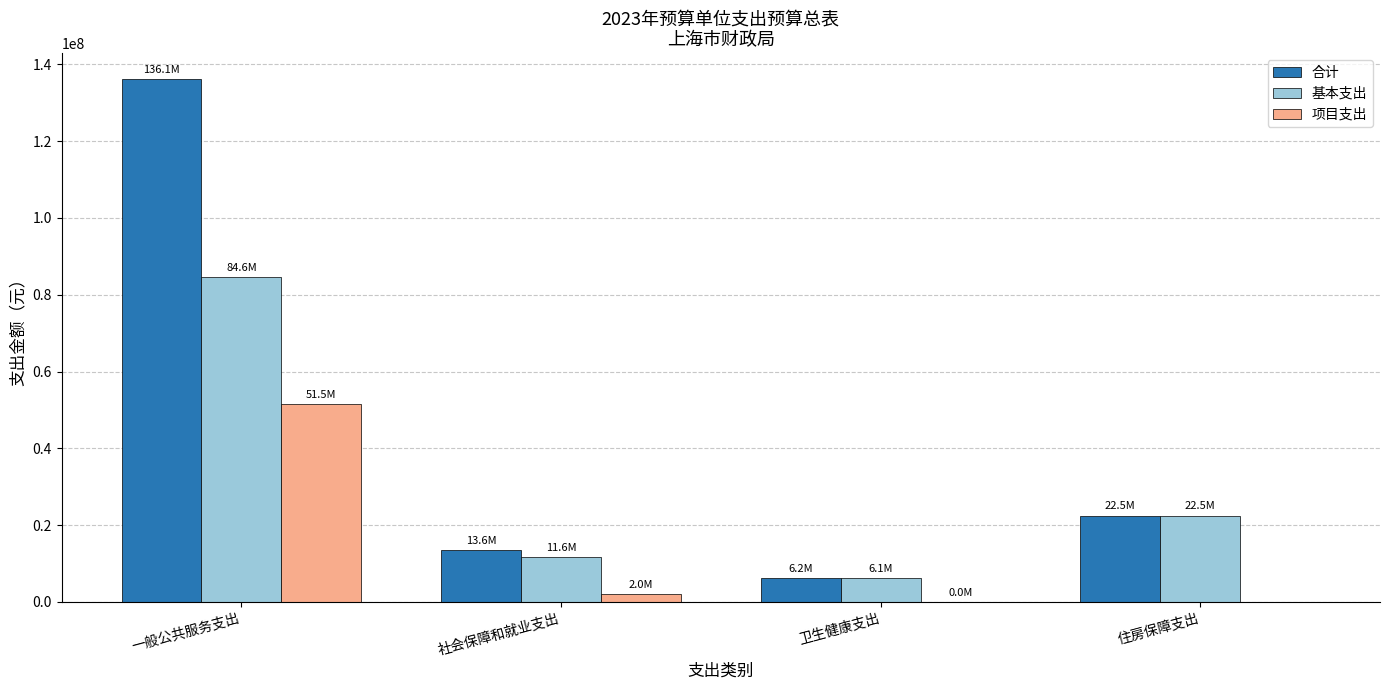

True or false: 基本支出 has a value of 32935281.9 at 住房保障支出.

False